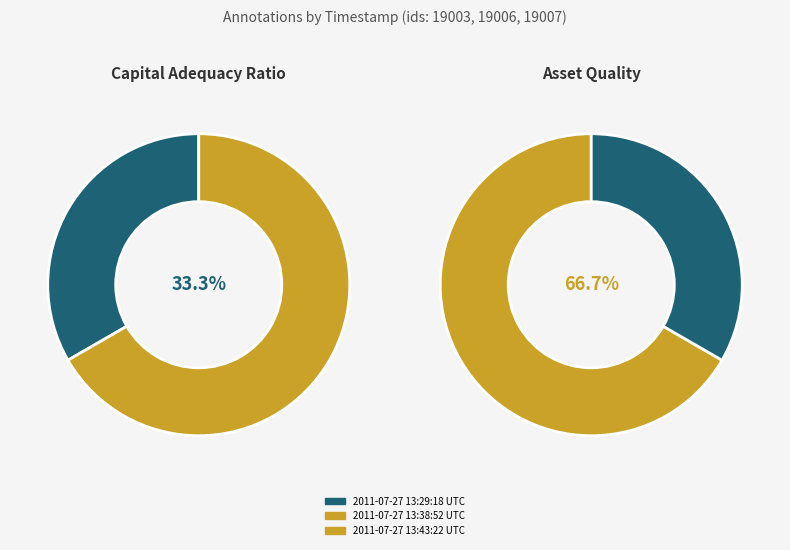

The 2011-07-27 13:29:18 UTC slice represents 33% of the pie. True or false?

True